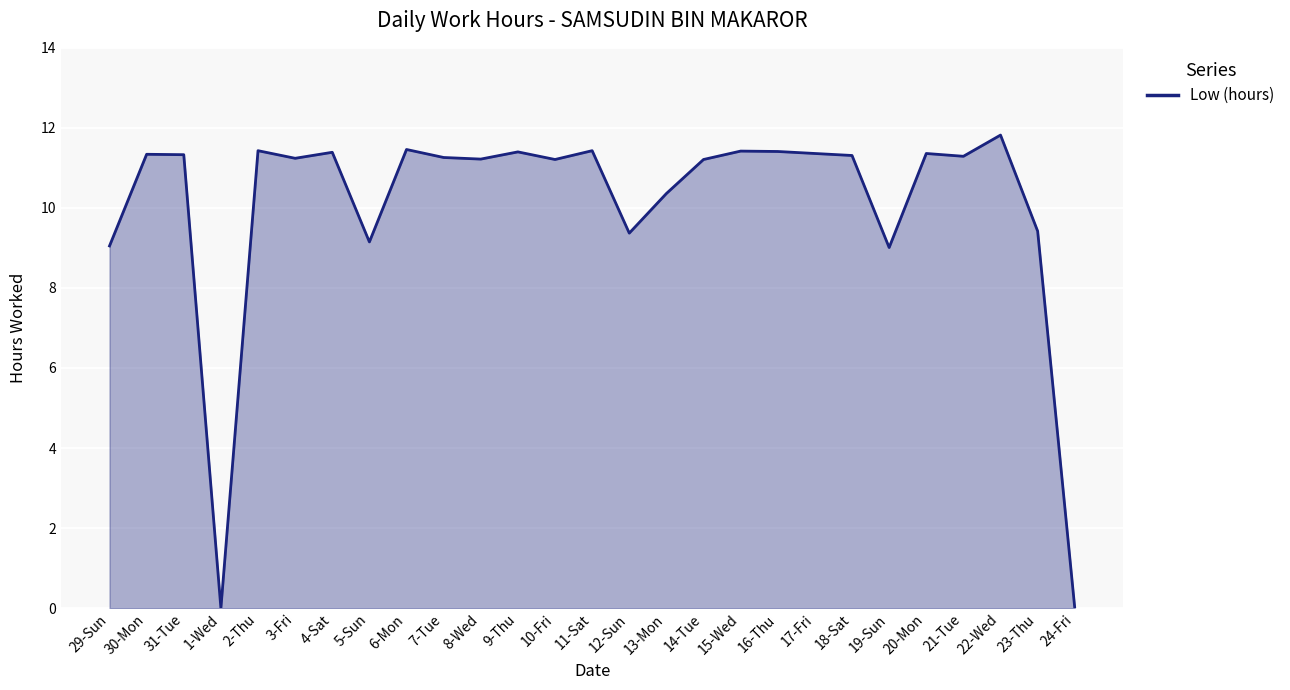

What is the difference between the values at 29-Sun and 15-Wed?

2.4